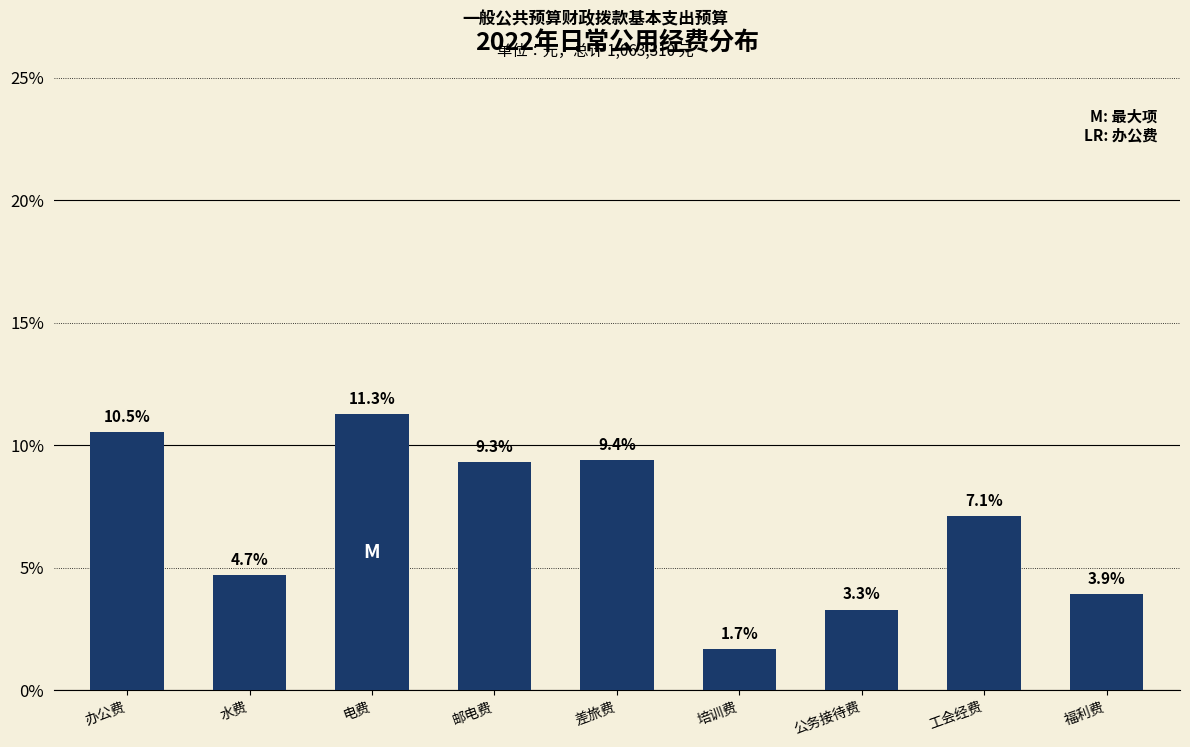

Reading left to right, what are all the values shown in this chart?

办公费=10.5	水费=4.7	电费=11.3	邮电费=9.3	差旅费=9.4	培训费=1.7	公务接待费=3.3	工会经费=7.1	福利费=3.9